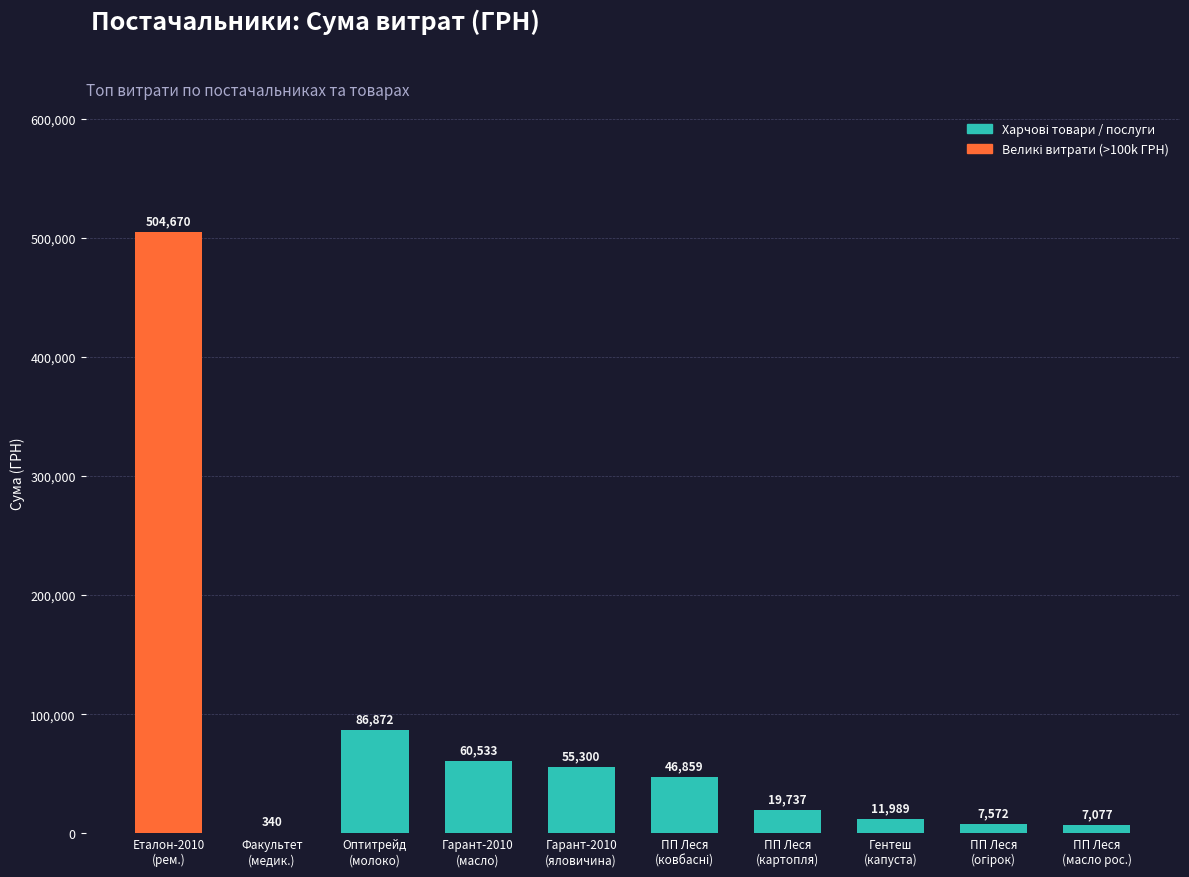

What is the sum of all values?

800948.6